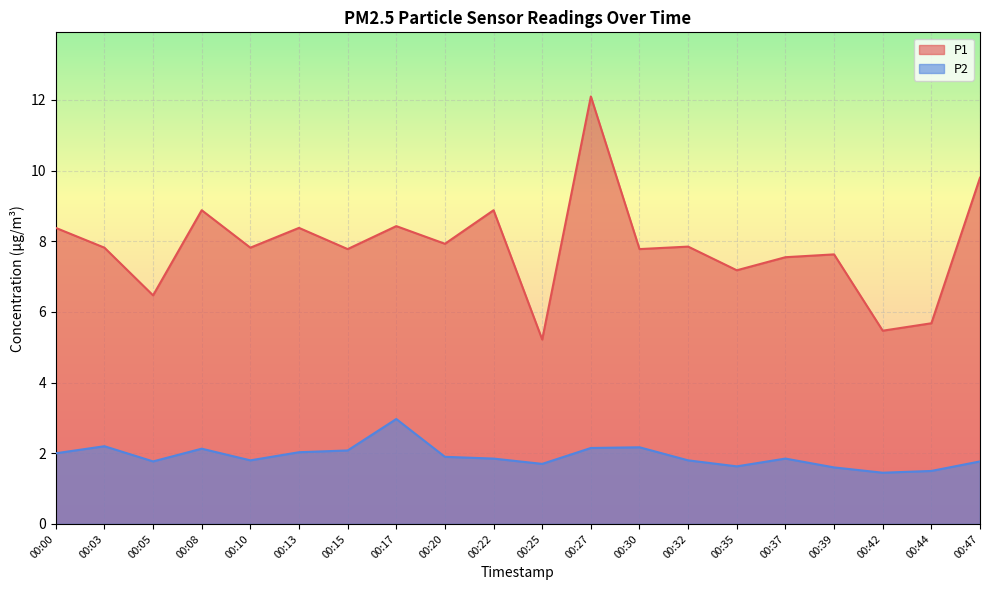

At which category is the sum across all series the highest?

00:27